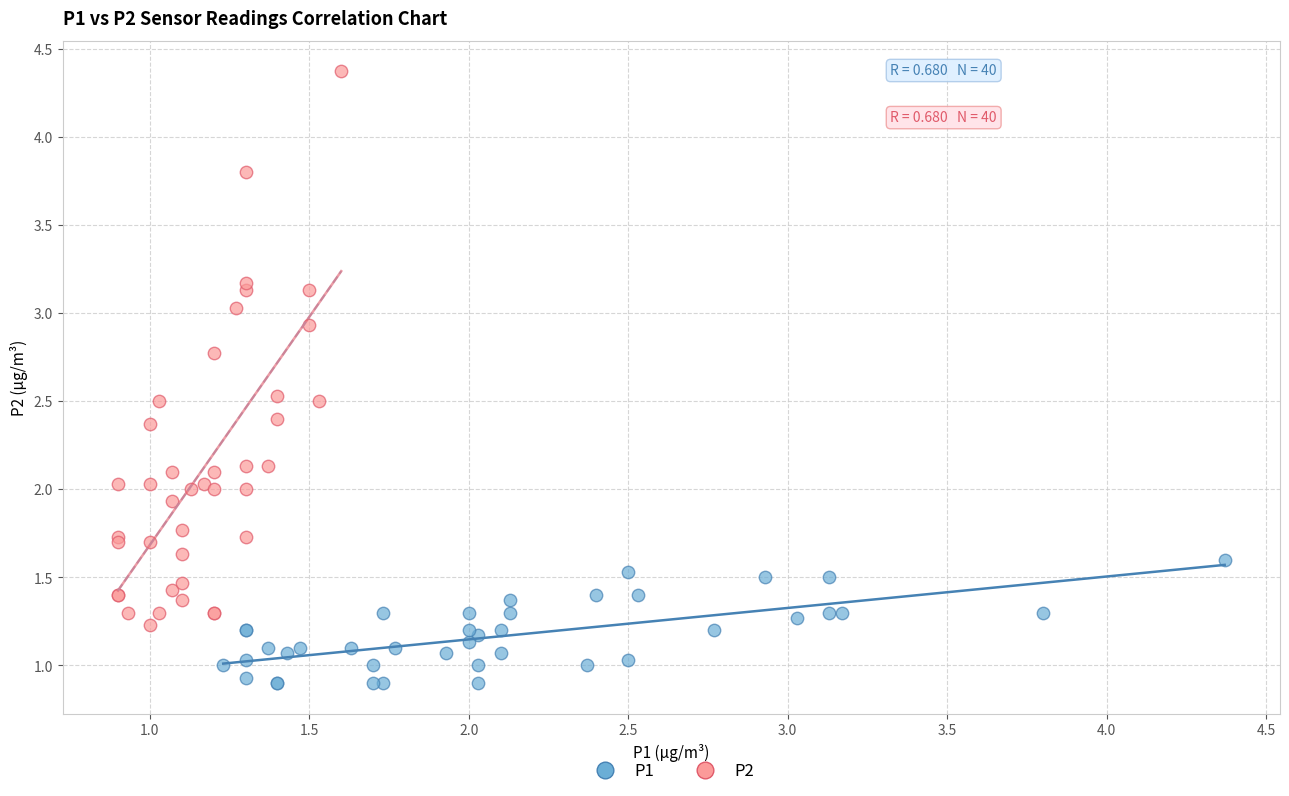

Which series has the widest spread of Y values?

P2